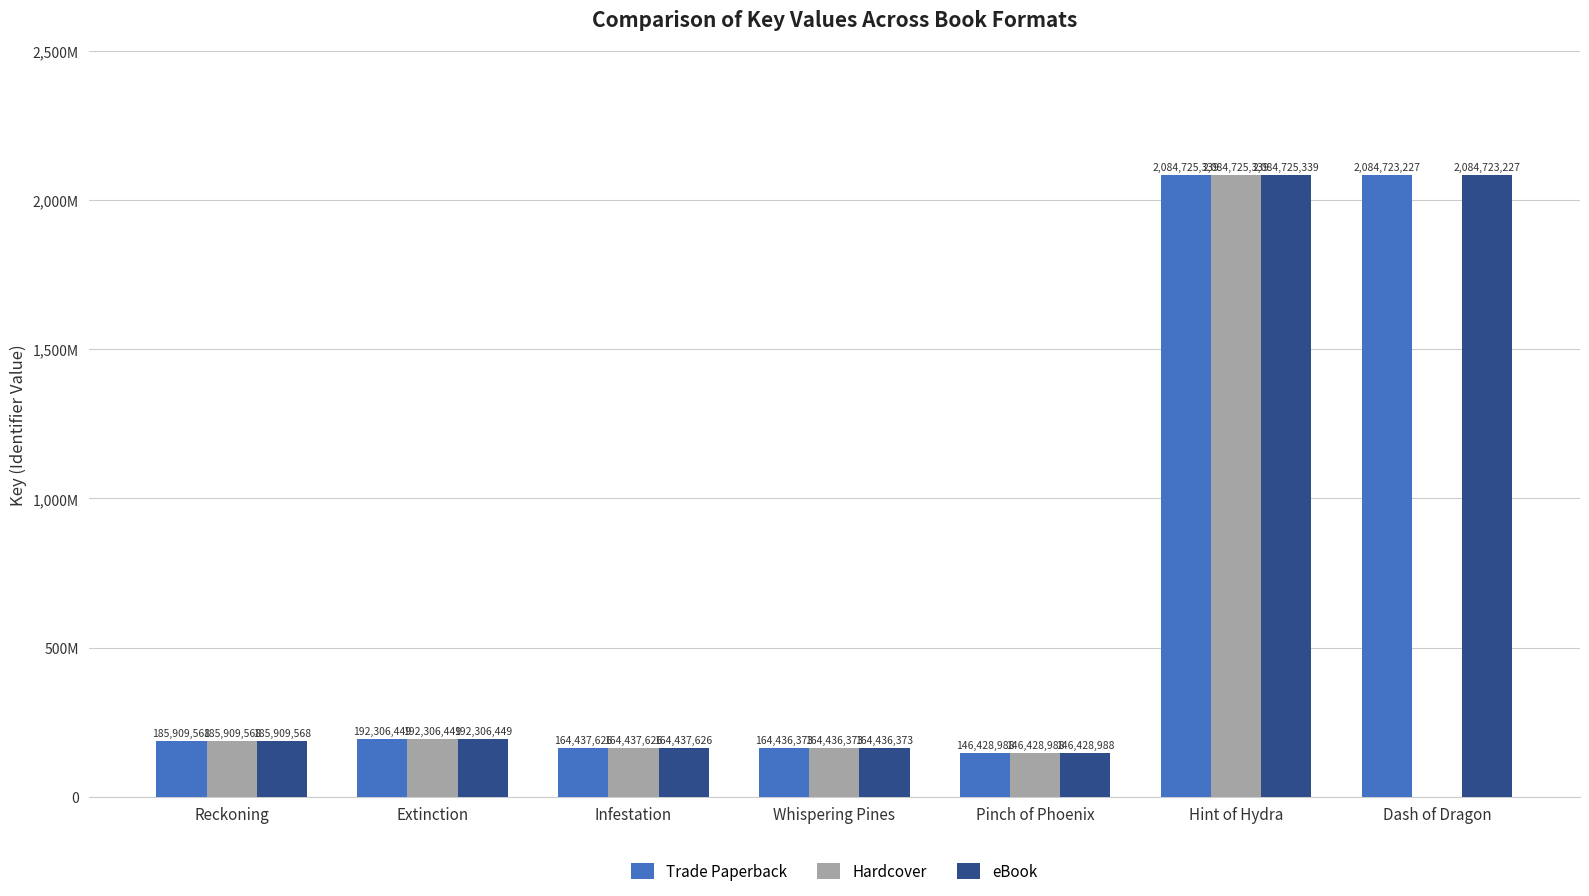

Is the value of Trade Paperback at Hint of Hydra greater than the value of Hardcover at Reckoning?

Yes